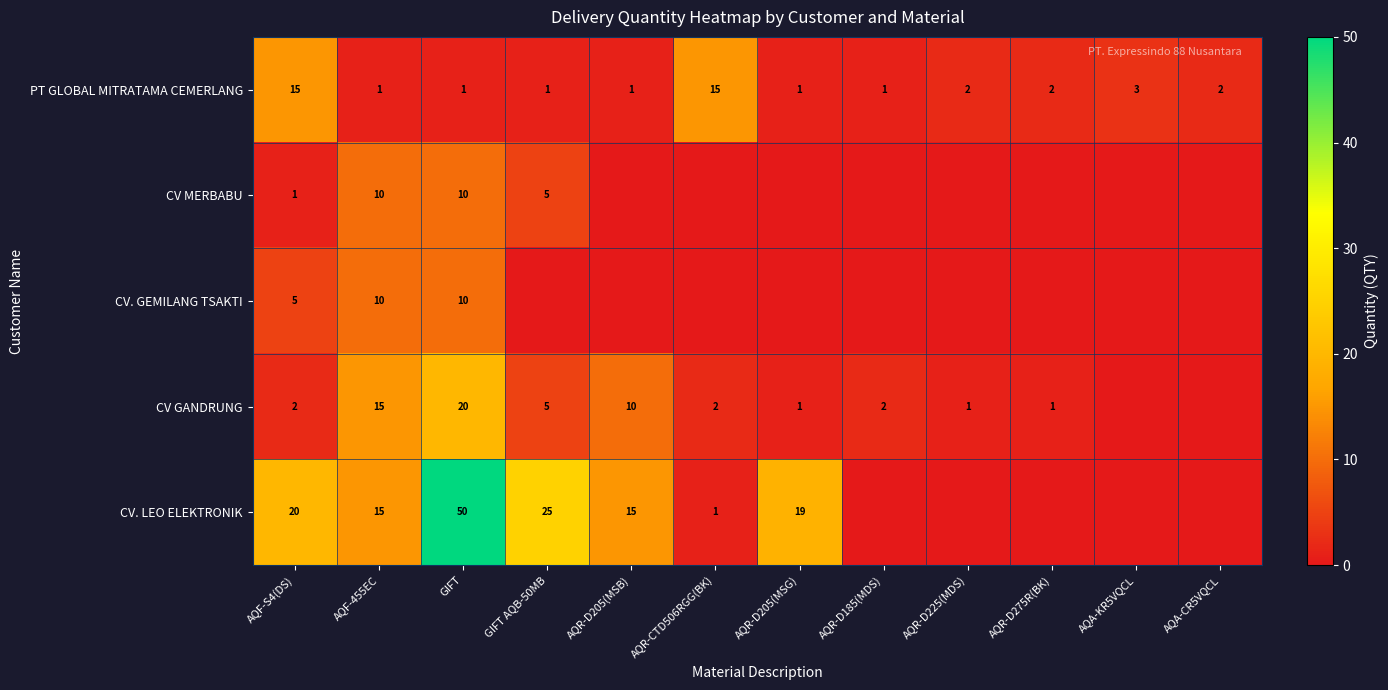

At which label does PT GLOBAL MITRATAMA CEMERLANG first exceed 2?

AQF-S4(DS)